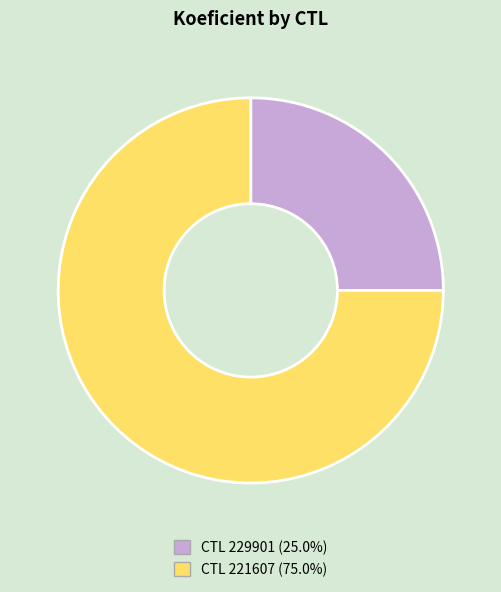

Does any single category account for the majority?

Yes